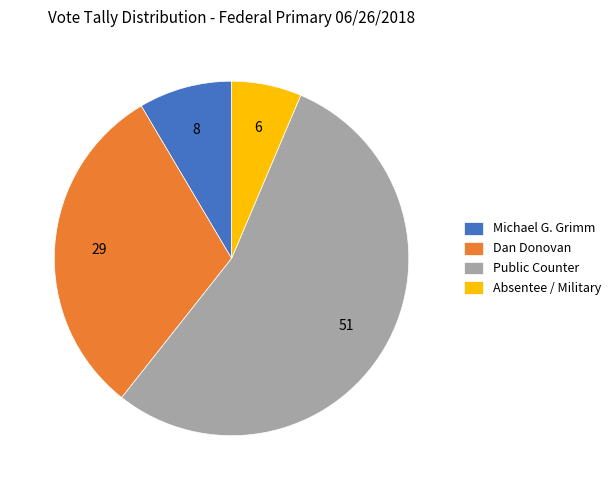

The Absentee / Military slice represents 6% of the pie. True or false?

True